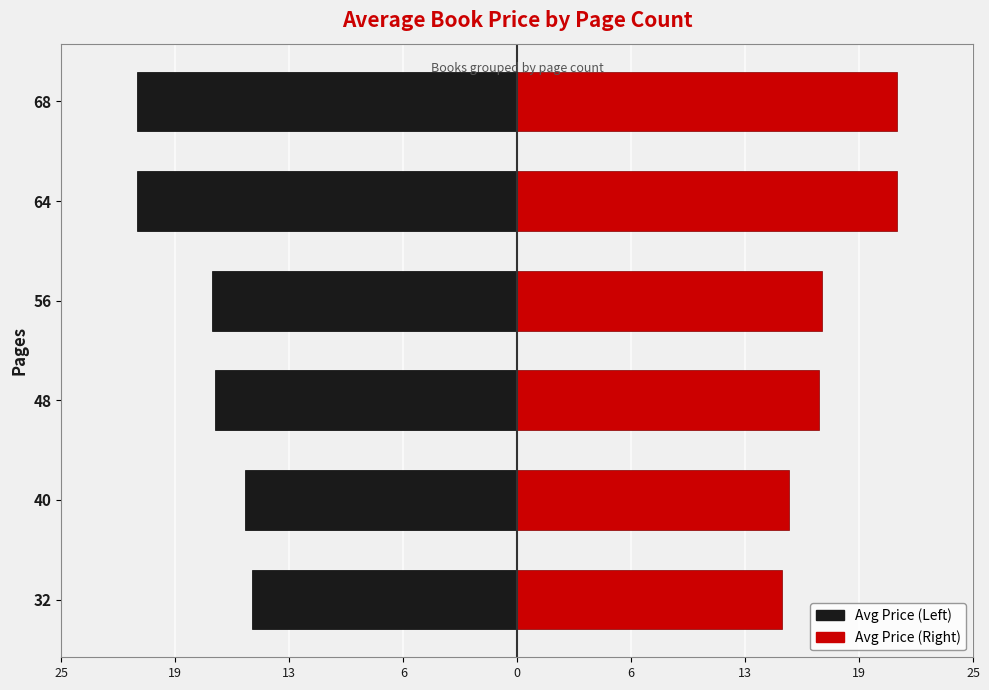

Is it true that Avg Price (Right) equals 24.0 at 56?

False